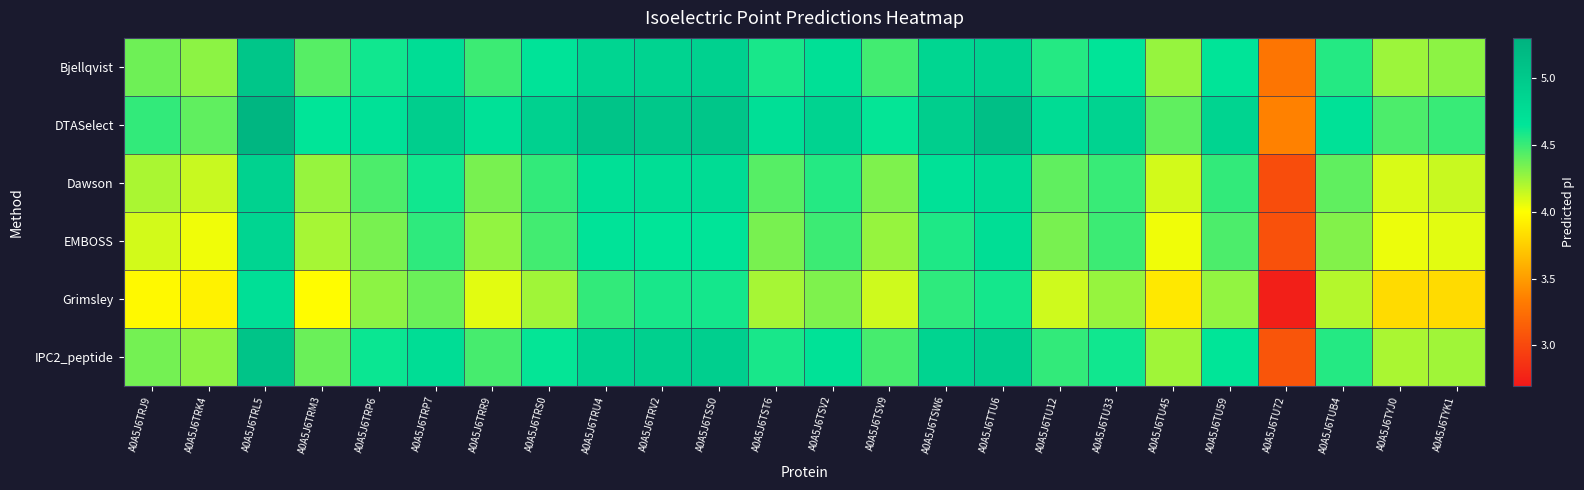

Which series changed the most between A0A5J6TRL5 and A0A5J6TU45?

Grimsley